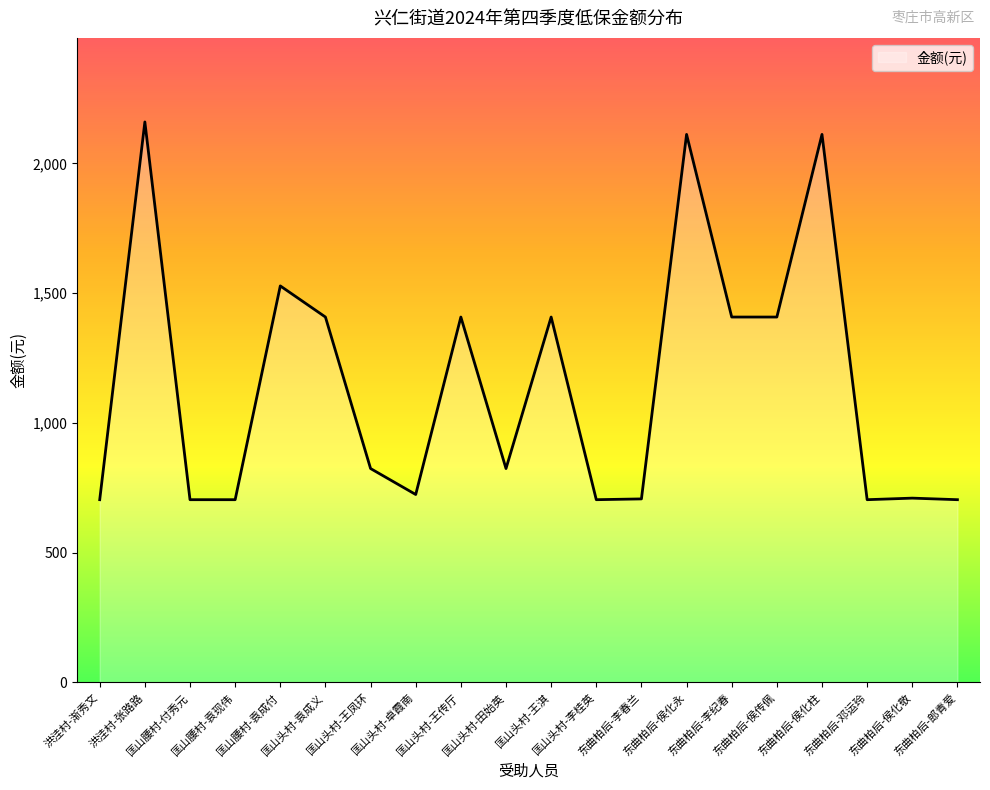

What is the greatest value displayed?

2160